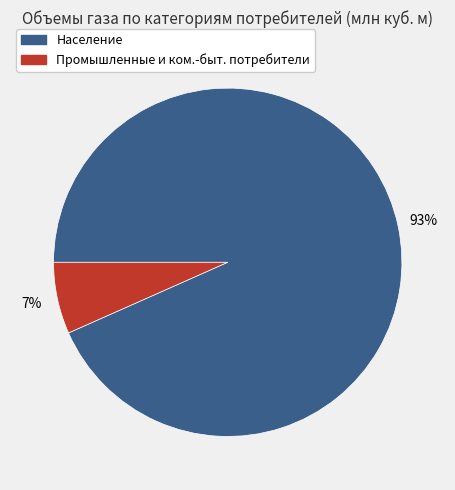

Is there a majority slice in this chart?

Yes